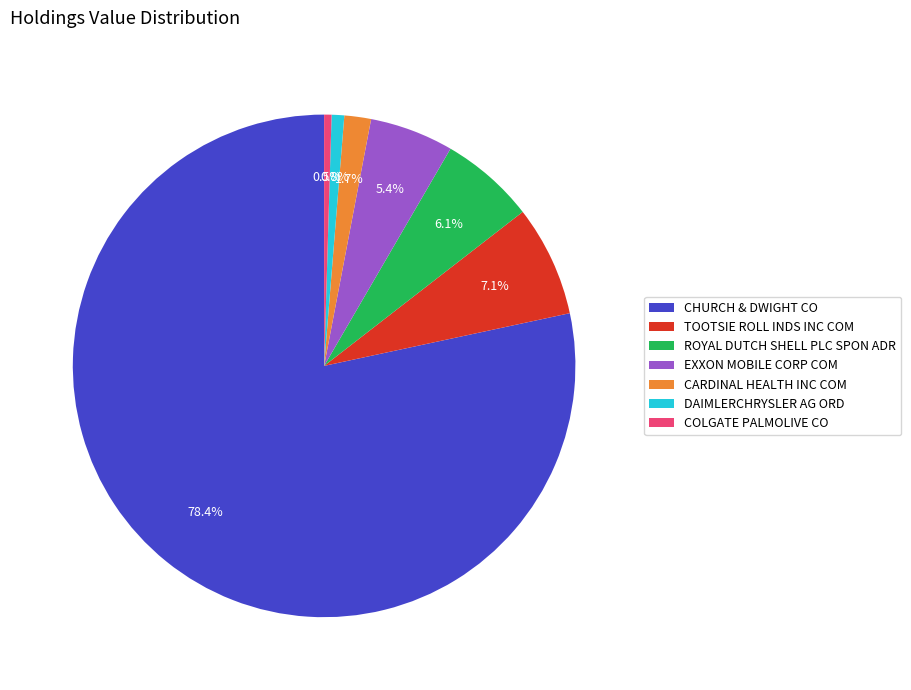

What percentage is NOT represented by EXXON MOBILE CORP COM?

94.6%